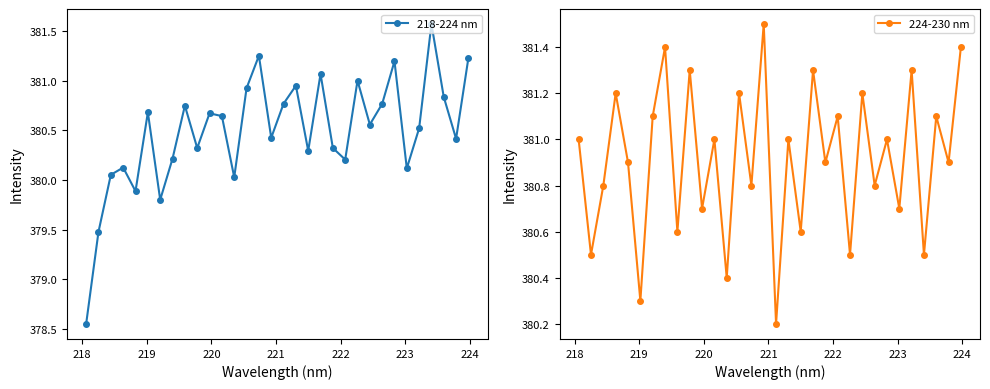

What is the value of the 218-224 nm point at the 7th from the left?

379.8